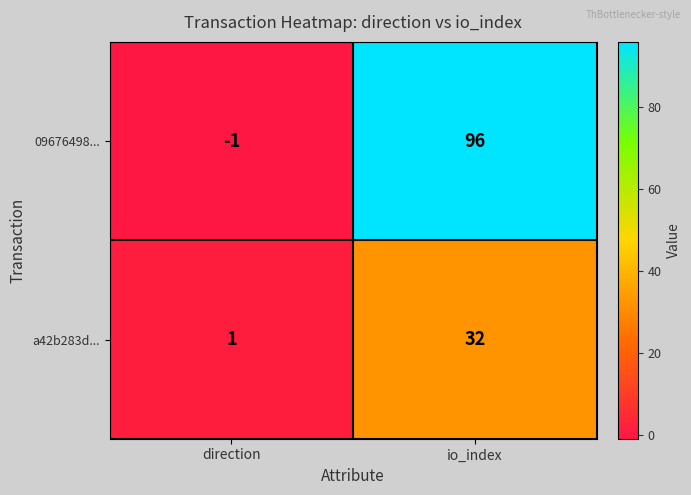

At how many categories does at least one series exceed 6?

1